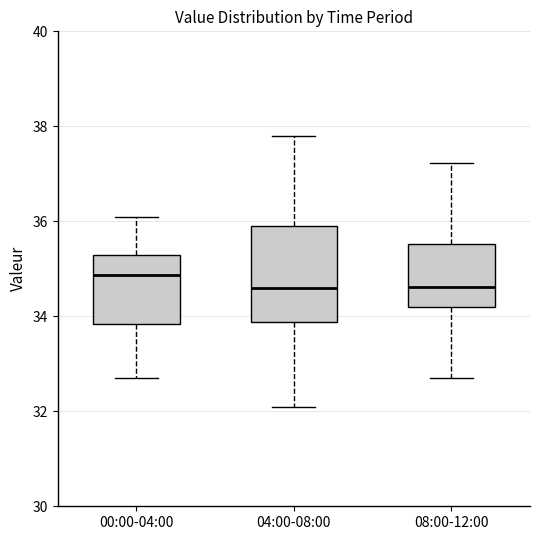

Reading left to right, transcribe this box plot: for each box, give where its median line is, the range the box spans, and where its two whiskers end, as read against the y-axis. The values are not printed on the chart, so give them approximately, as read against the axis.

00:00-04:00: median 34.8, box 33.8 to 35.4, whiskers 32.8 to 36.2
04:00-08:00: median 34.6, box 33.8 to 36.0, whiskers 32.2 to 37.8
08:00-12:00: median 34.6, box 34.2 to 35.6, whiskers 32.8 to 37.2